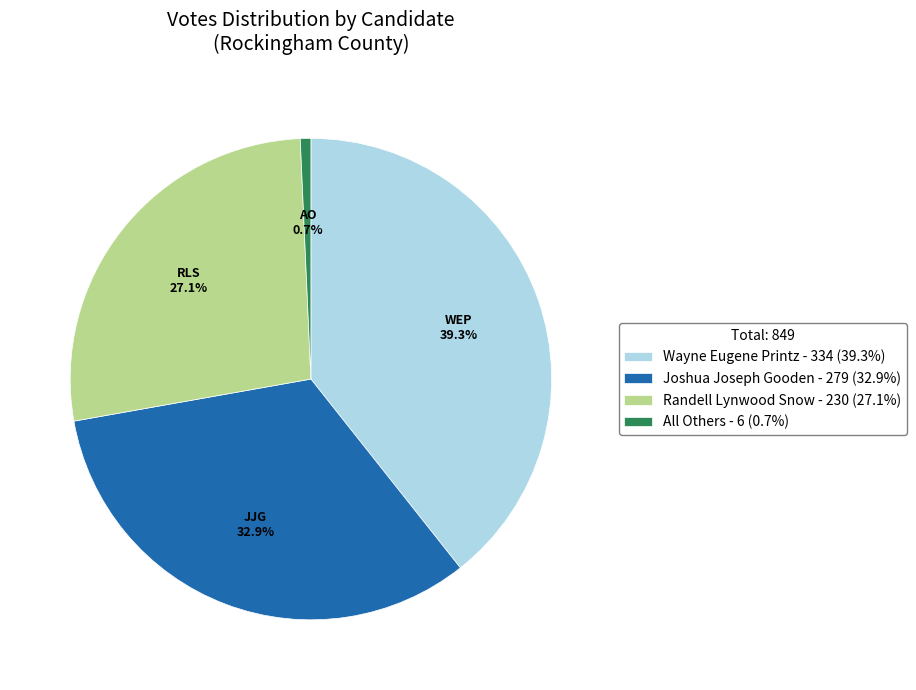

To the nearest percent, what percentage of the pie is Randell Lynwood Snow?

27%